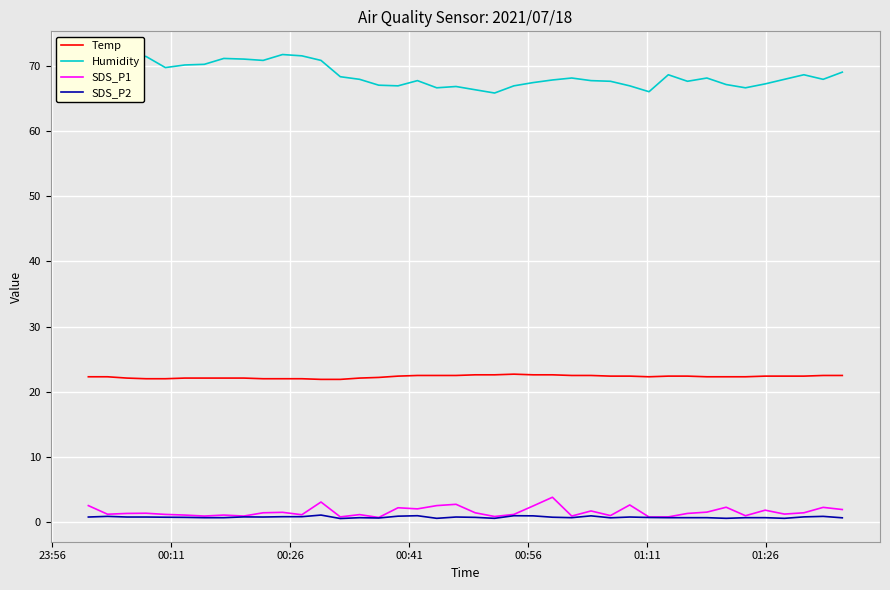

Which series has the largest total across all categories?

Humidity